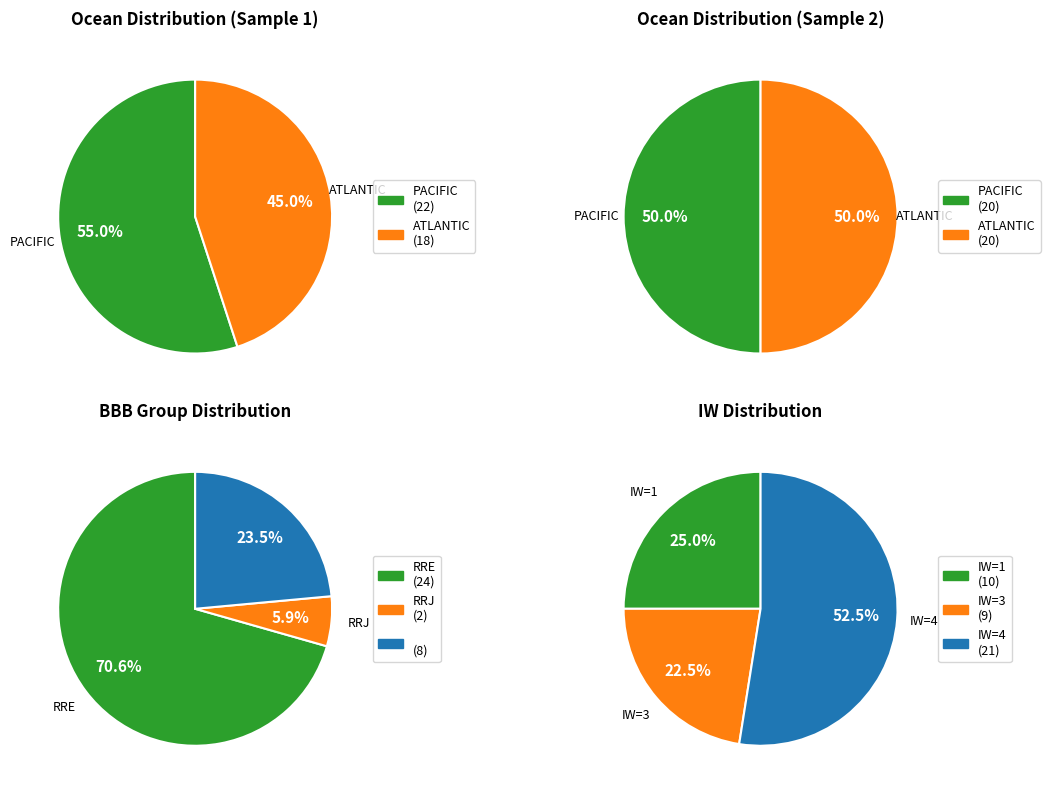

How many segments does this pie chart have?

10